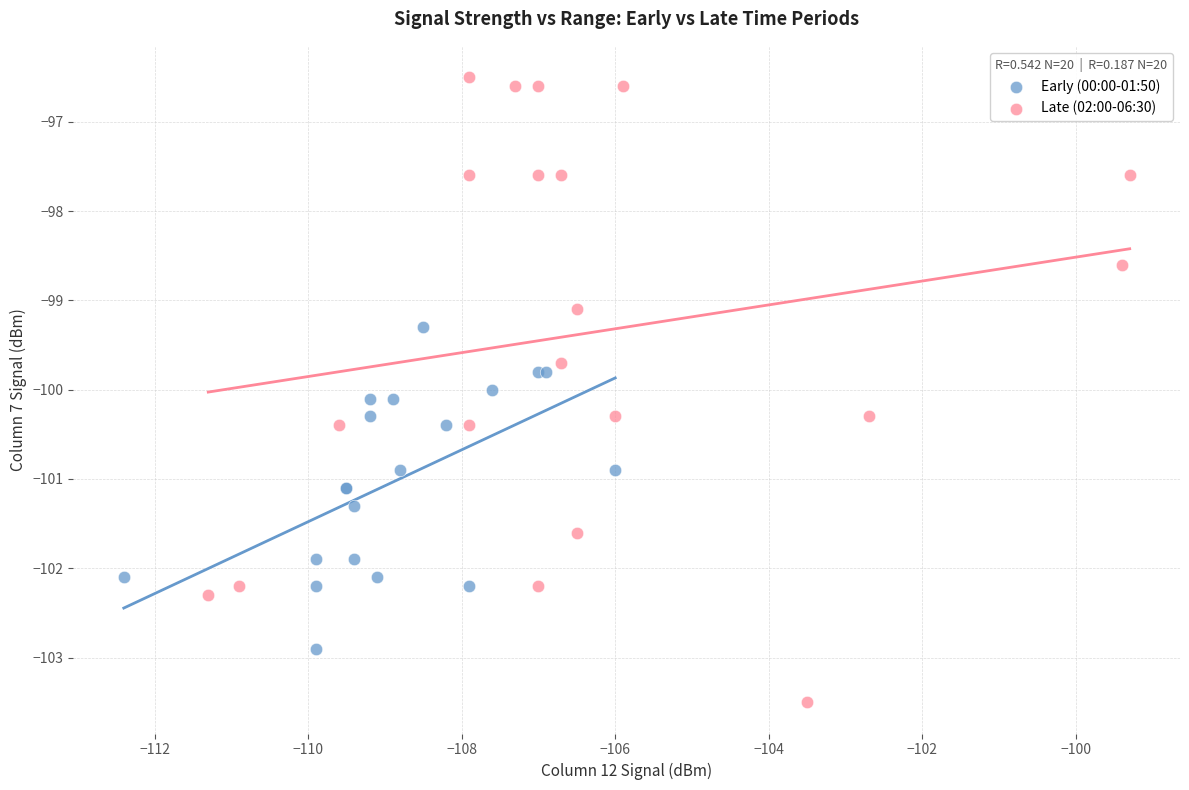

Which series contains the lowest Y value?

Late (02:00-06:30)